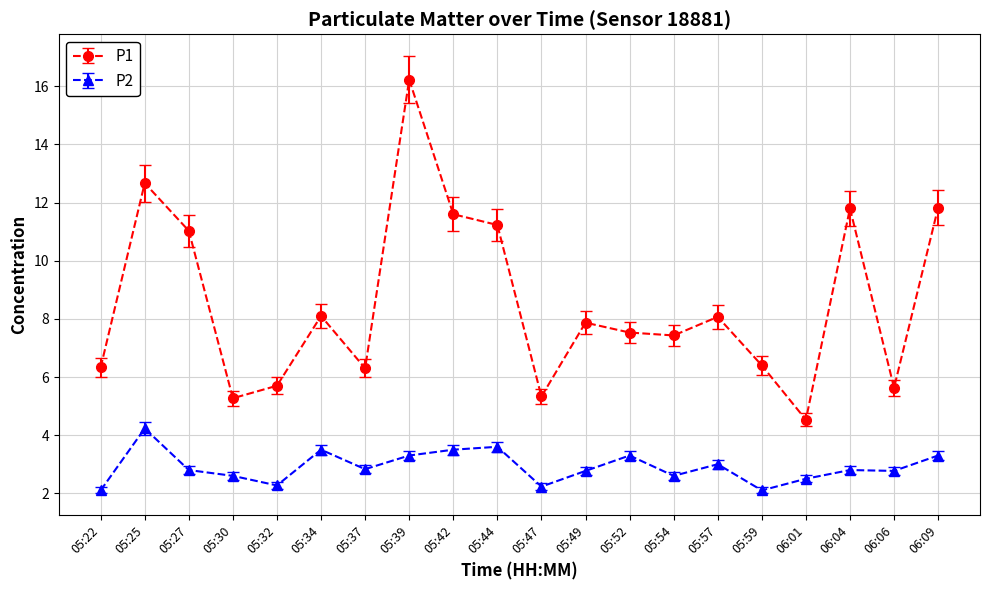

The value of P1 at 05:32 is 3.8. True or false?

False